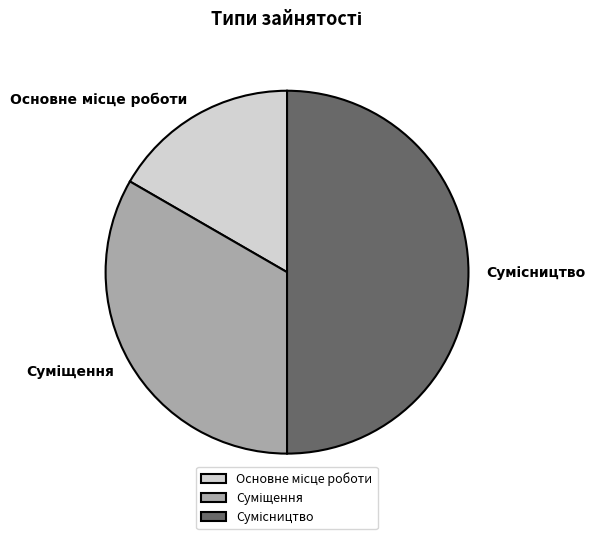

Count the number of slices in the pie.

3